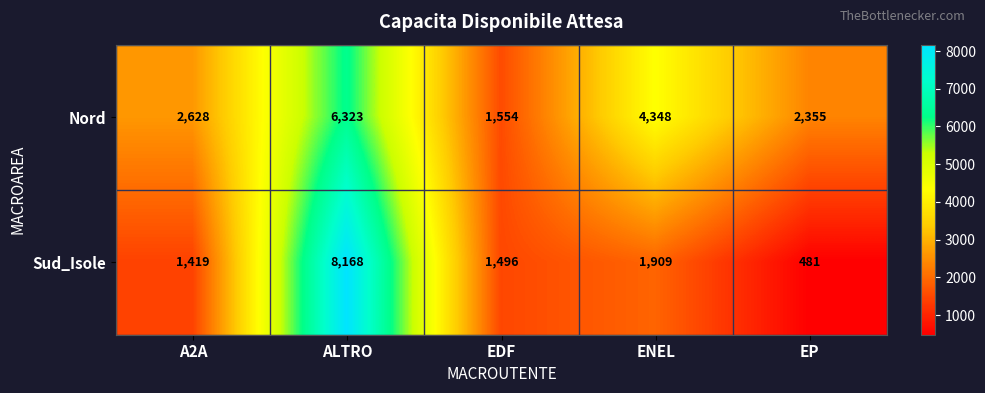

What is the sum of all Sud_Isole values?

13473